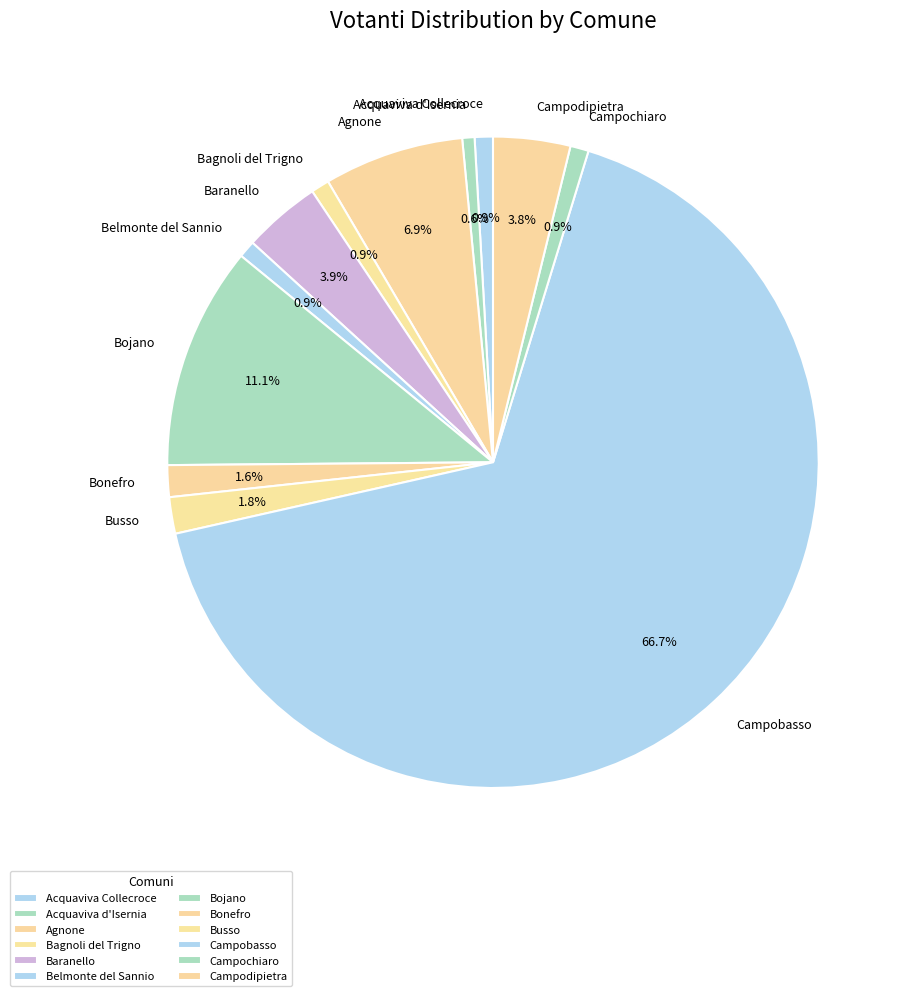

What percentage is the Acquaviva Collecroce slice, to the nearest percent?

1%